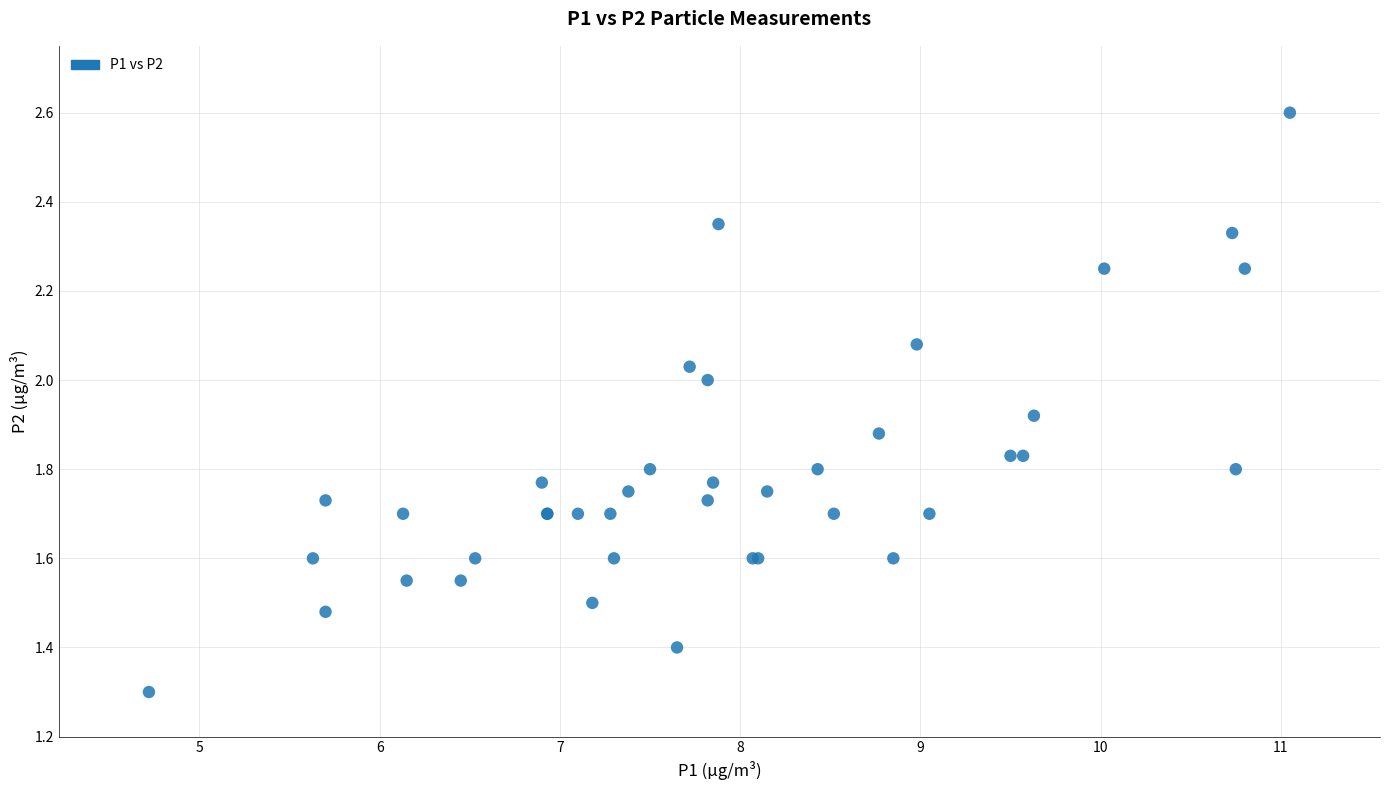

What Y value in the scatter plot is closest to 1?

1.3